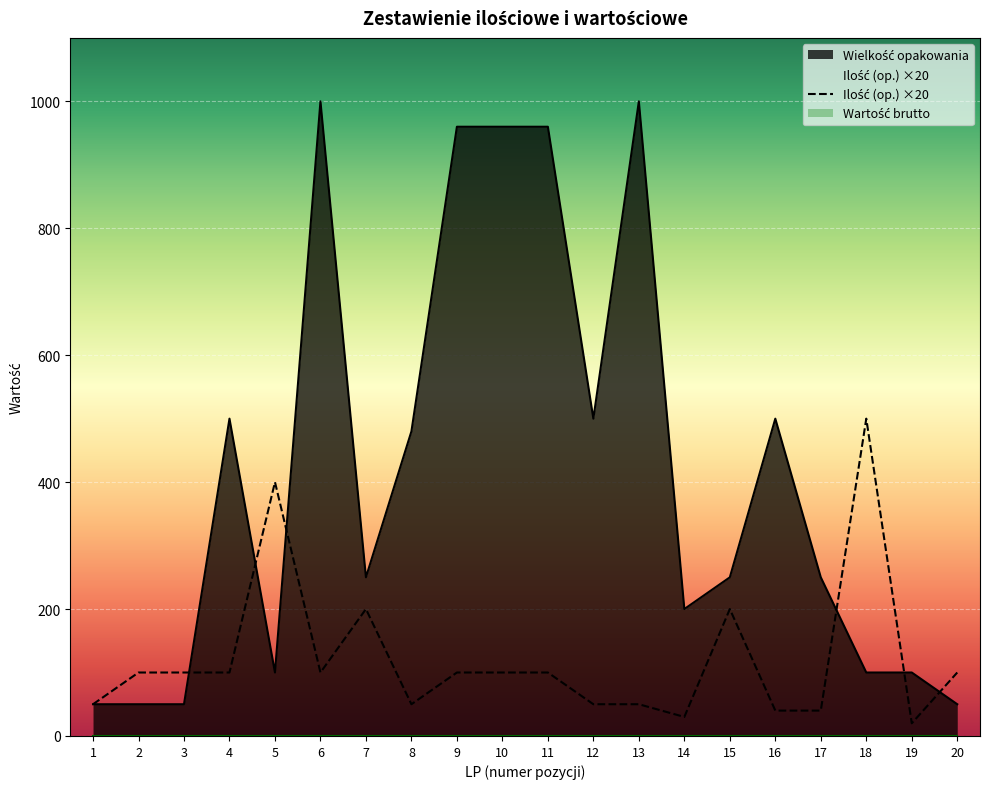

Rank the series at 16 from lowest to highest value.

Ilość (op.), Wielkość opakowania